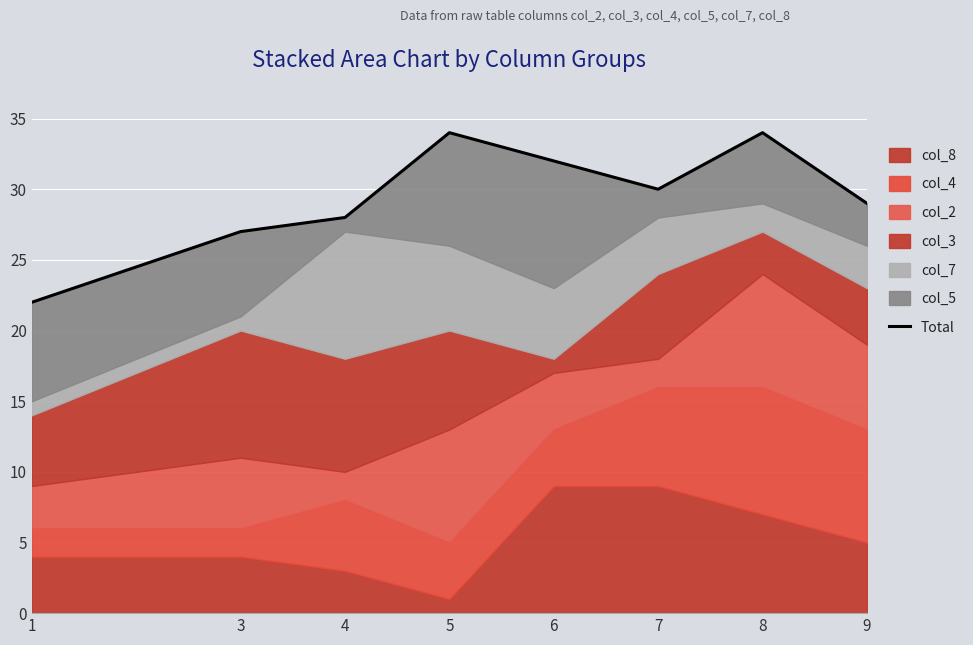

At which label does the data first exceed 30?

5